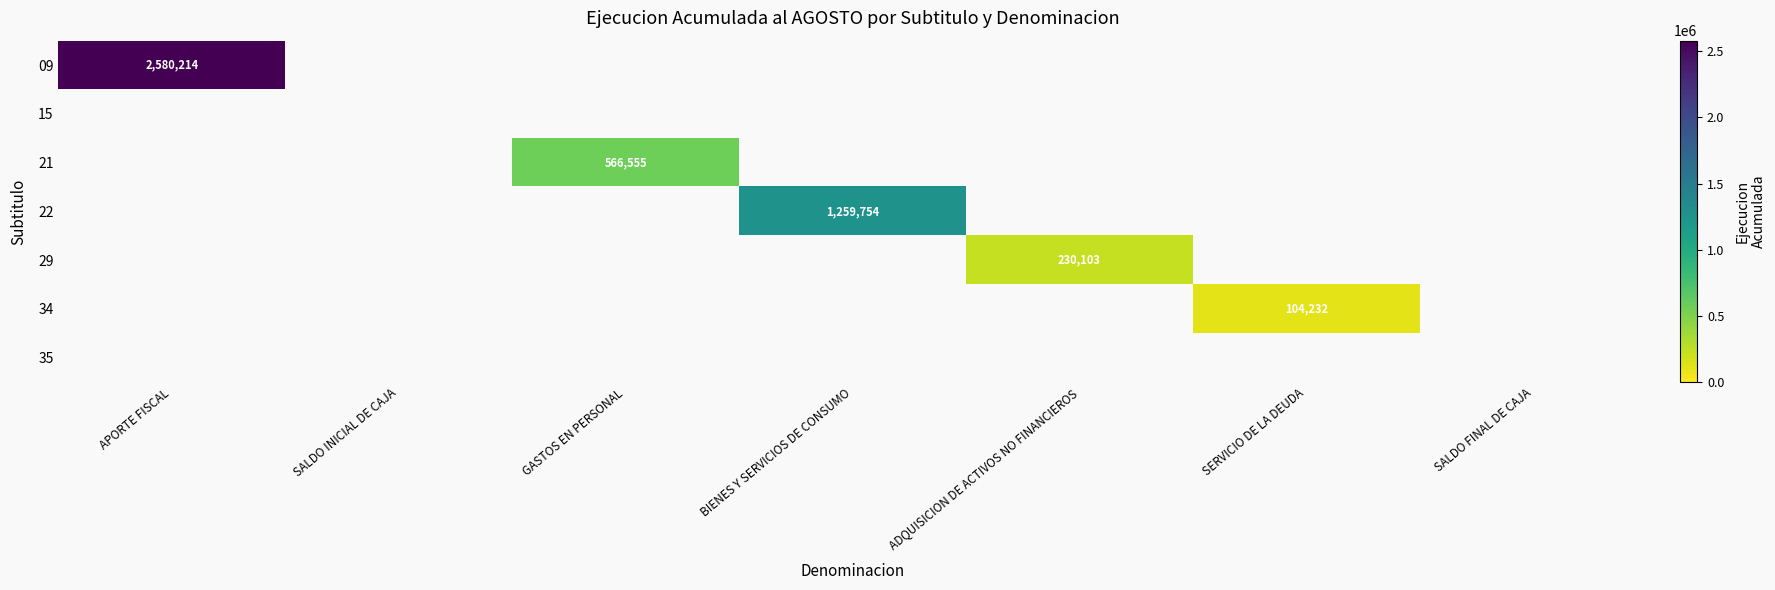

At which label does 21 reach its minimum?

APORTE FISCAL